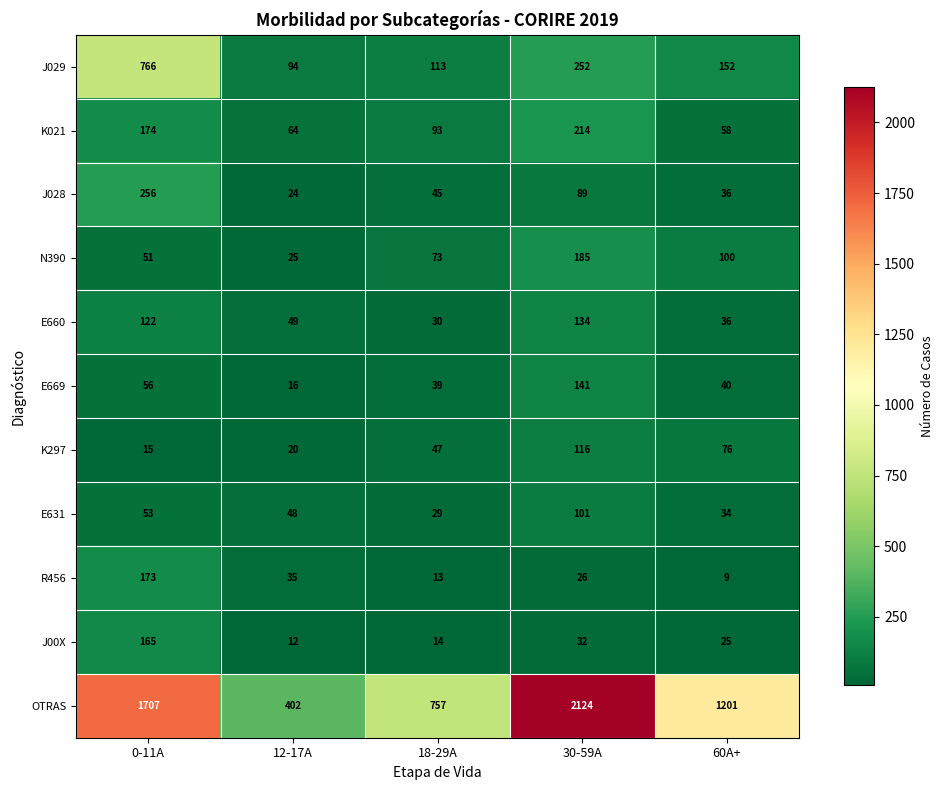

At which label does K021 reach its minimum?

60A+